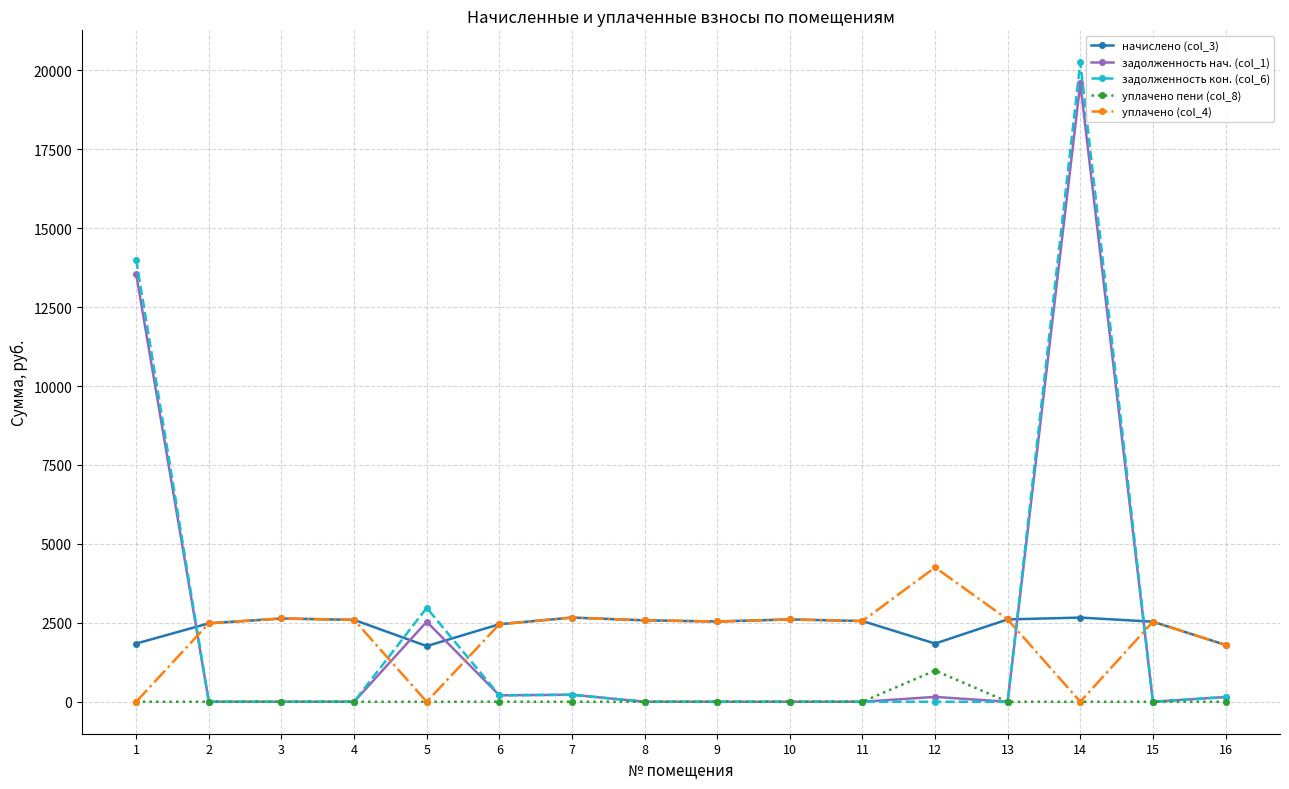

Does the chart display data point markers on the line(s)?

Yes